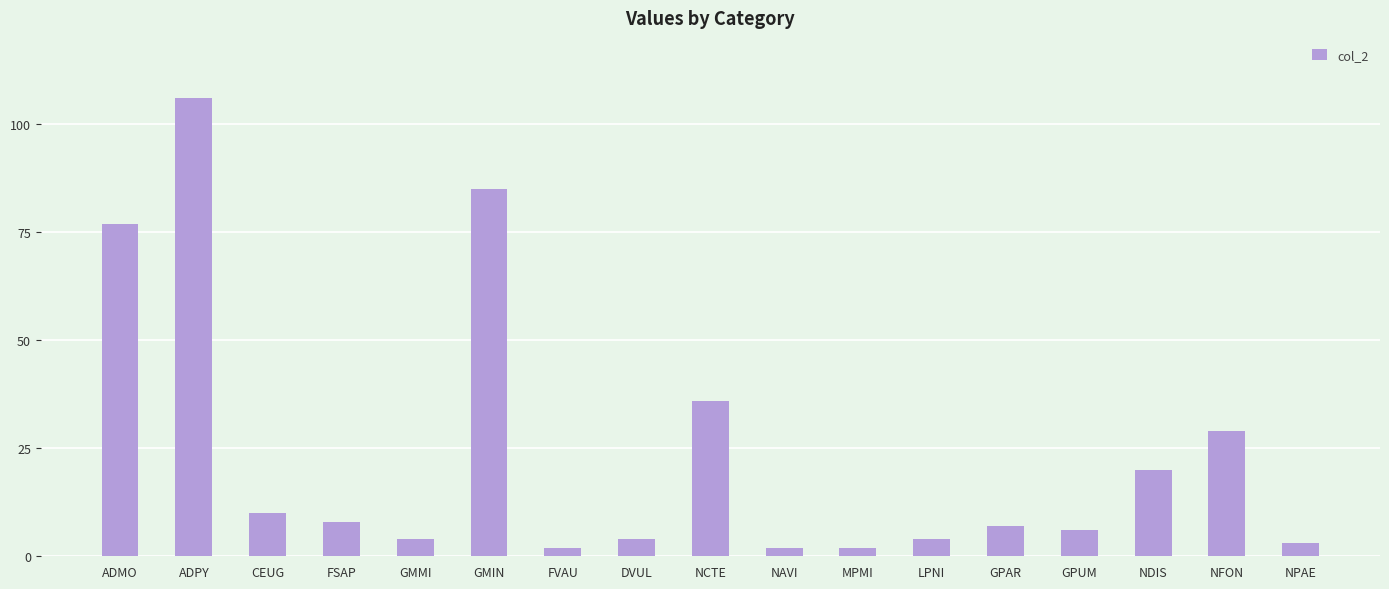

What is the difference between the maximum and second lowest values?

104